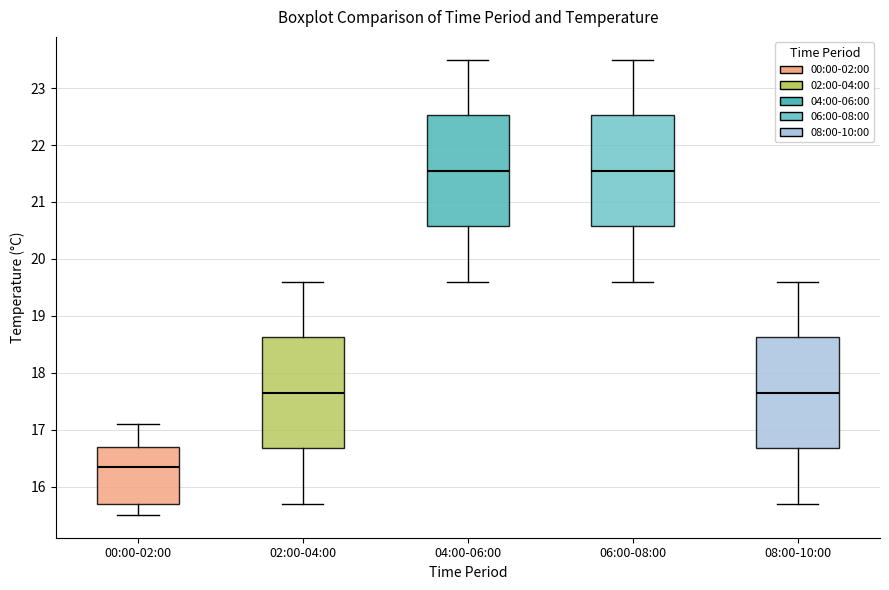

Which box's median line is the lowest?

00:00-02:00